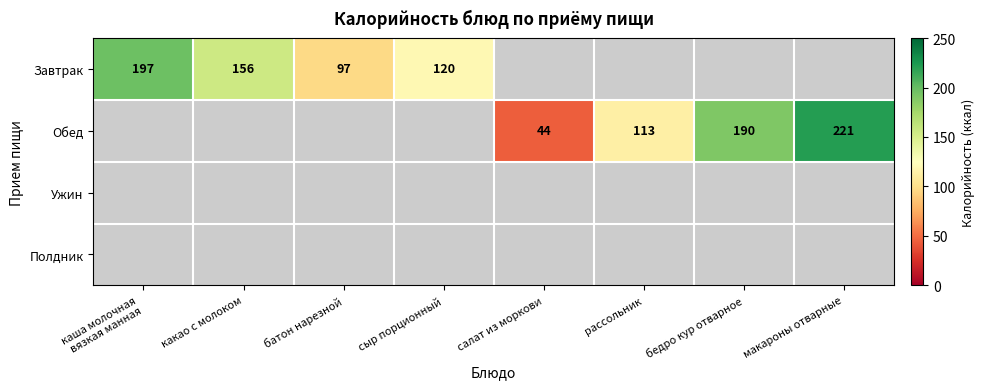

The Завтрак series shows 227.0 at какао с молоком. True or false?

False